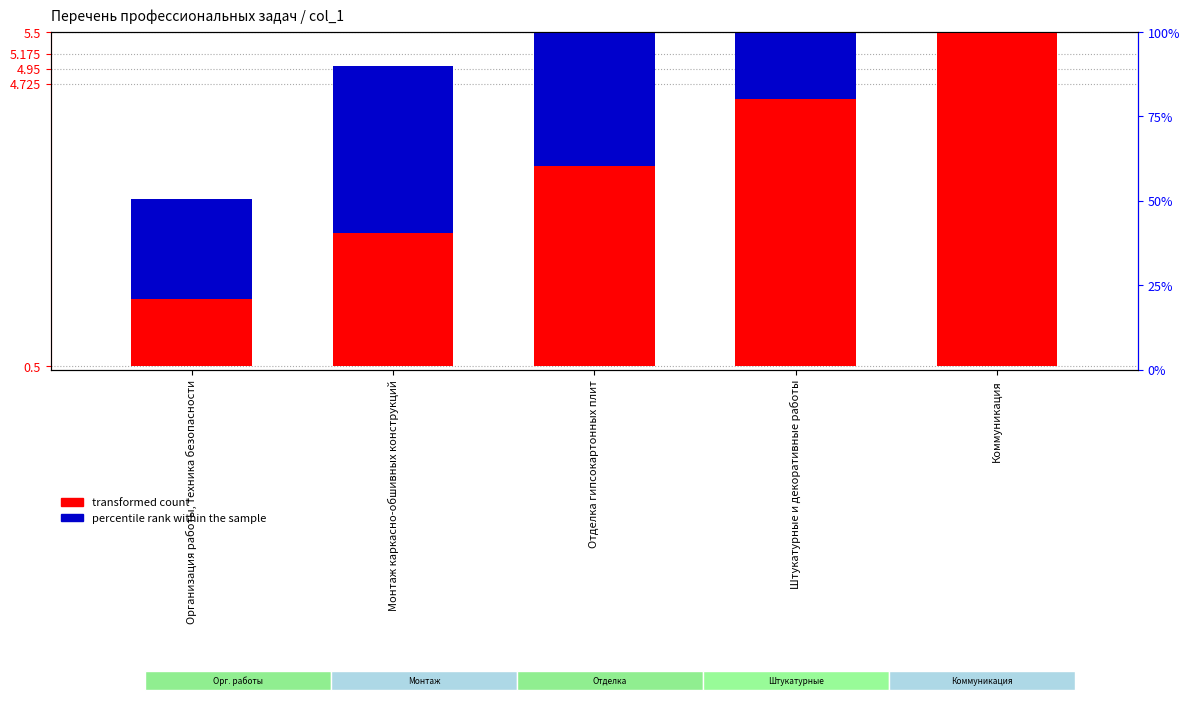

Which label corresponds to the largest value in the chart?

Коммуникация